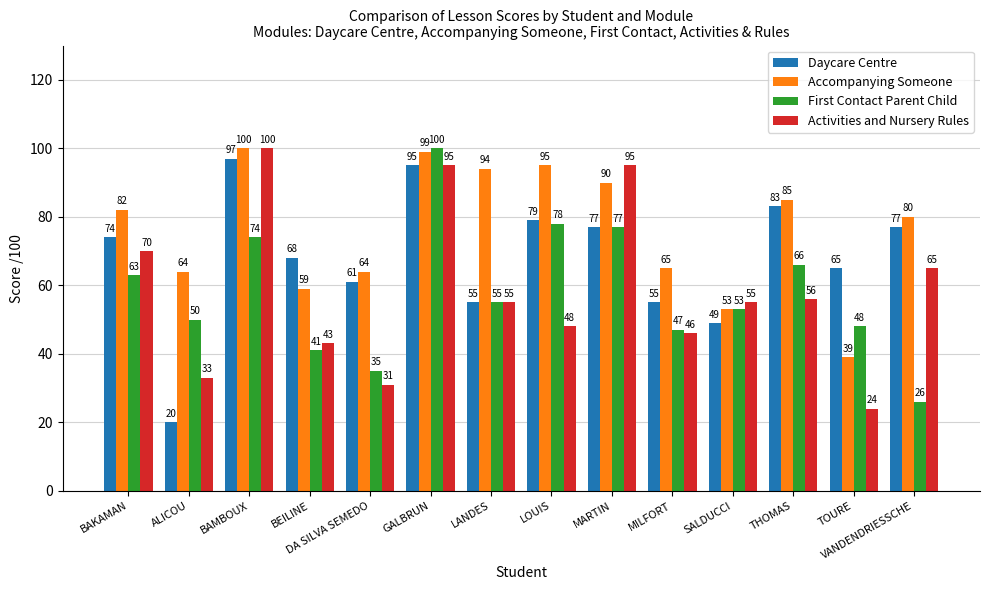

Rank the series at LOUIS from highest to lowest value.

Accompanying Someone, Daycare Centre, First Contact Parent Child, Activities and Nursery Rules